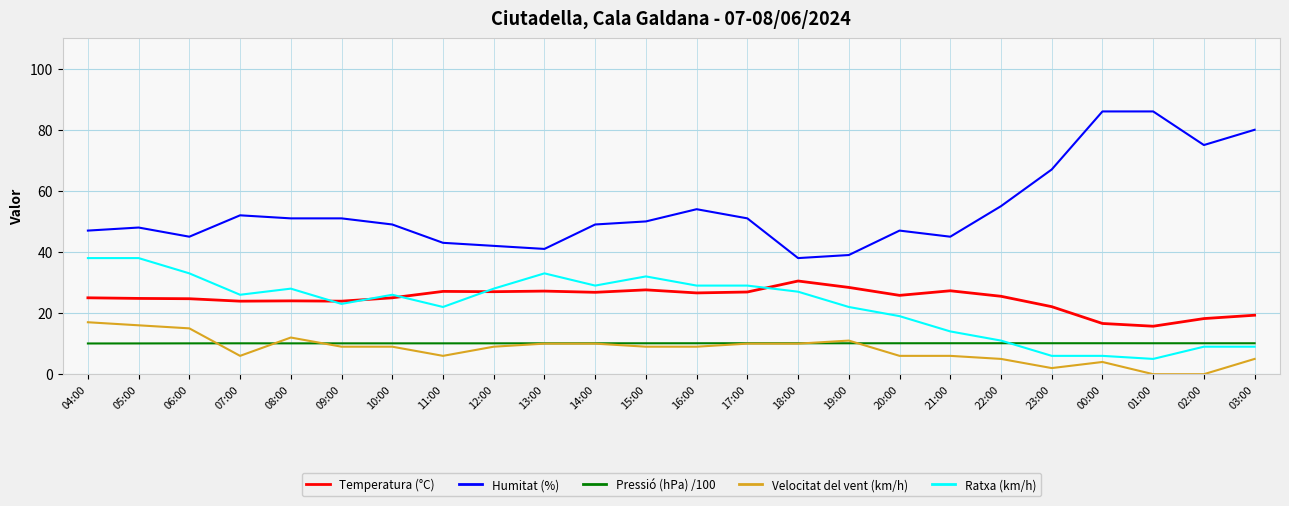

Rank the series by their maximum value, from highest to lowest.

Humitat (%), Ratxa (km/h), Temperatura (°C), Velocitat del vent (km/h), Pressió (hPa) /100